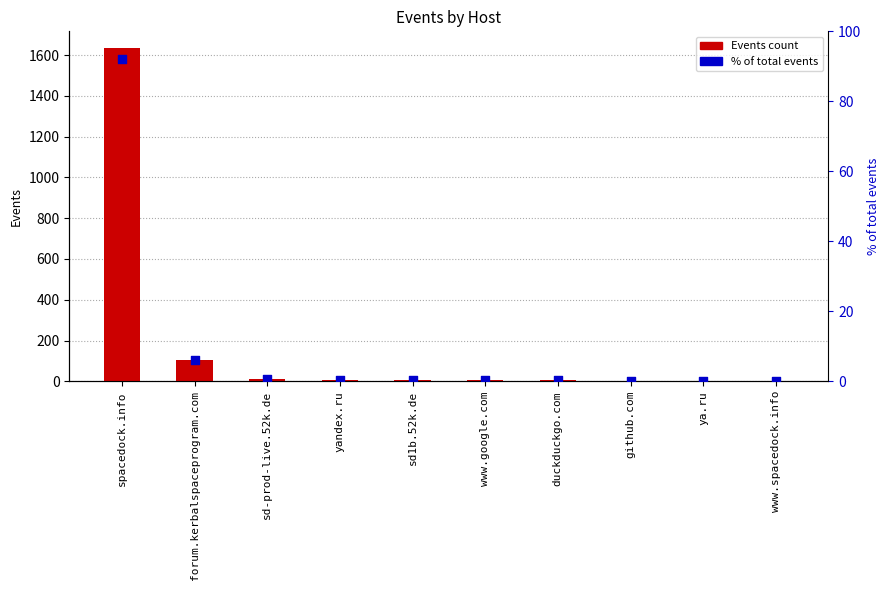

Which series reaches the maximum Y coordinate?

Events